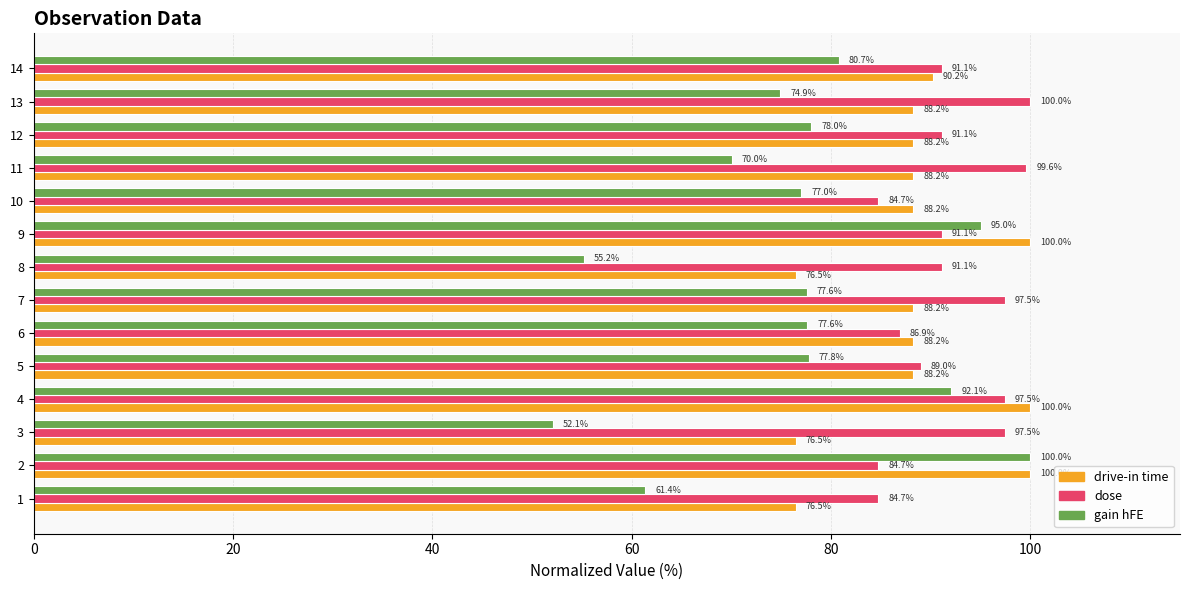

At how many categories does at least one series exceed 77?

14